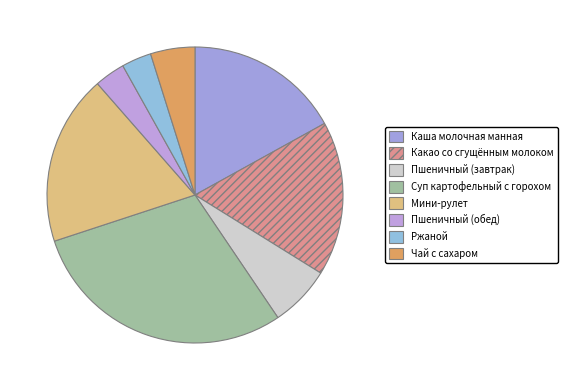

How many slices are in this pie chart?

8